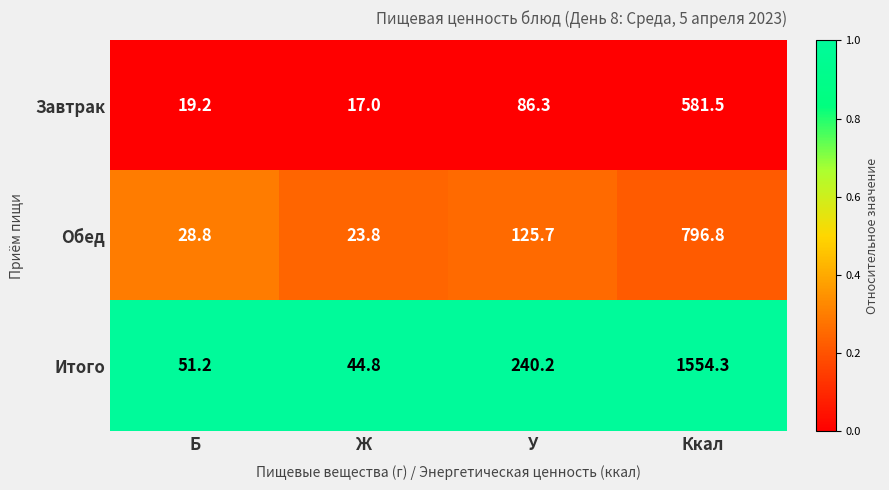

What is the difference between the highest and lowest values at Ж?

27.8